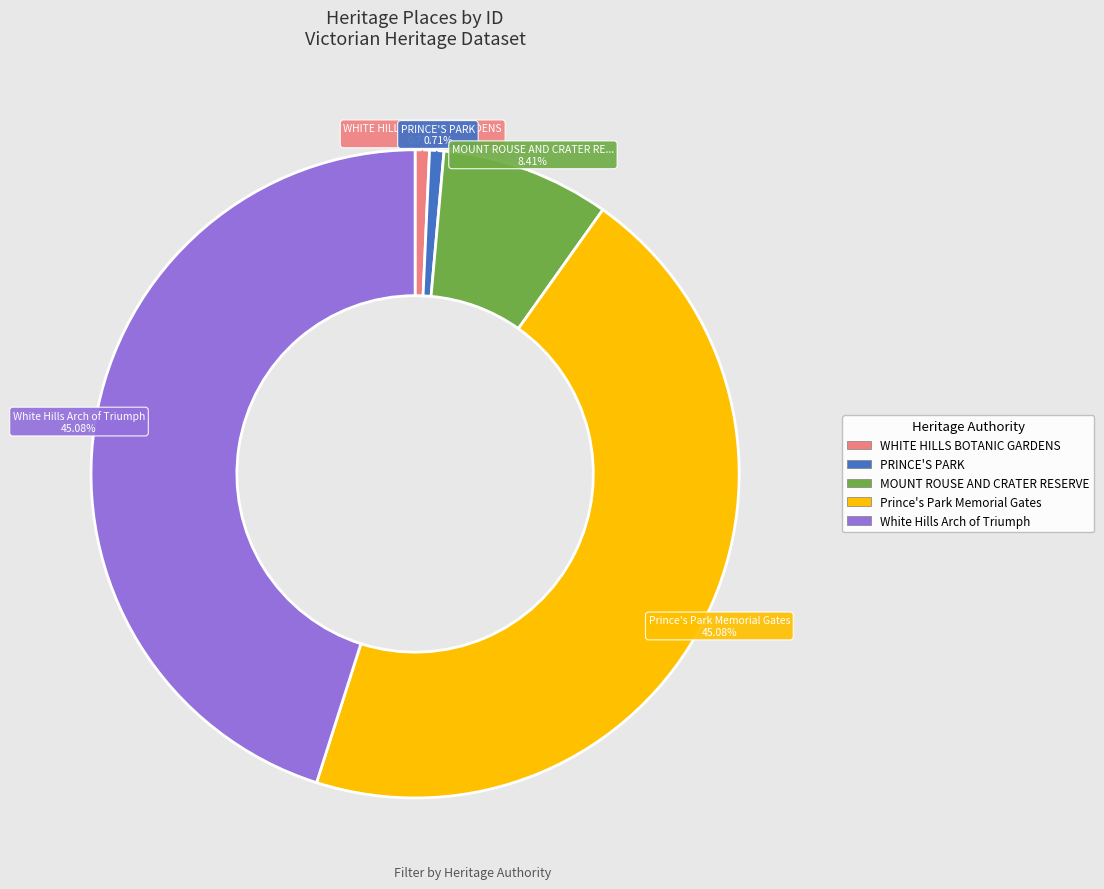

Does MOUNT ROUSE AND CRATER RESERVE represent more than half of the total?

No